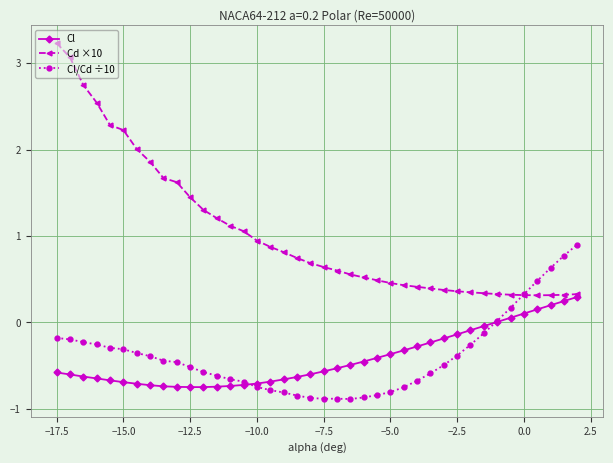

What is the smallest value displayed?

-0.9